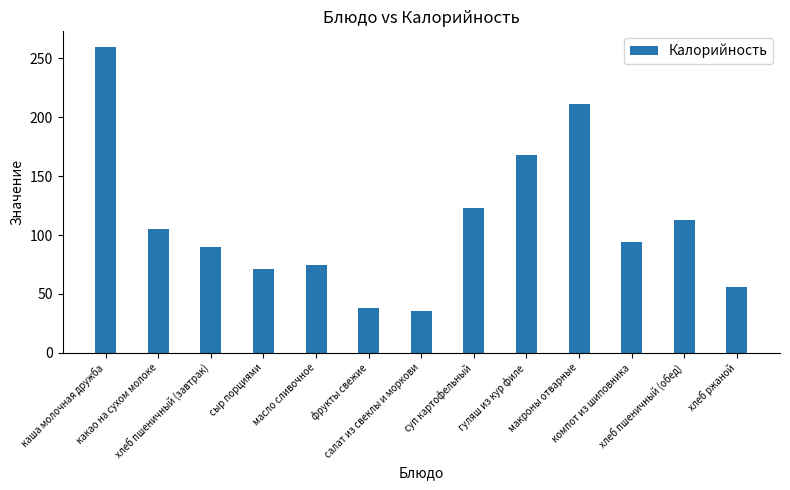

Which category has the lowest value across all series?

салат из свеклы и моркови